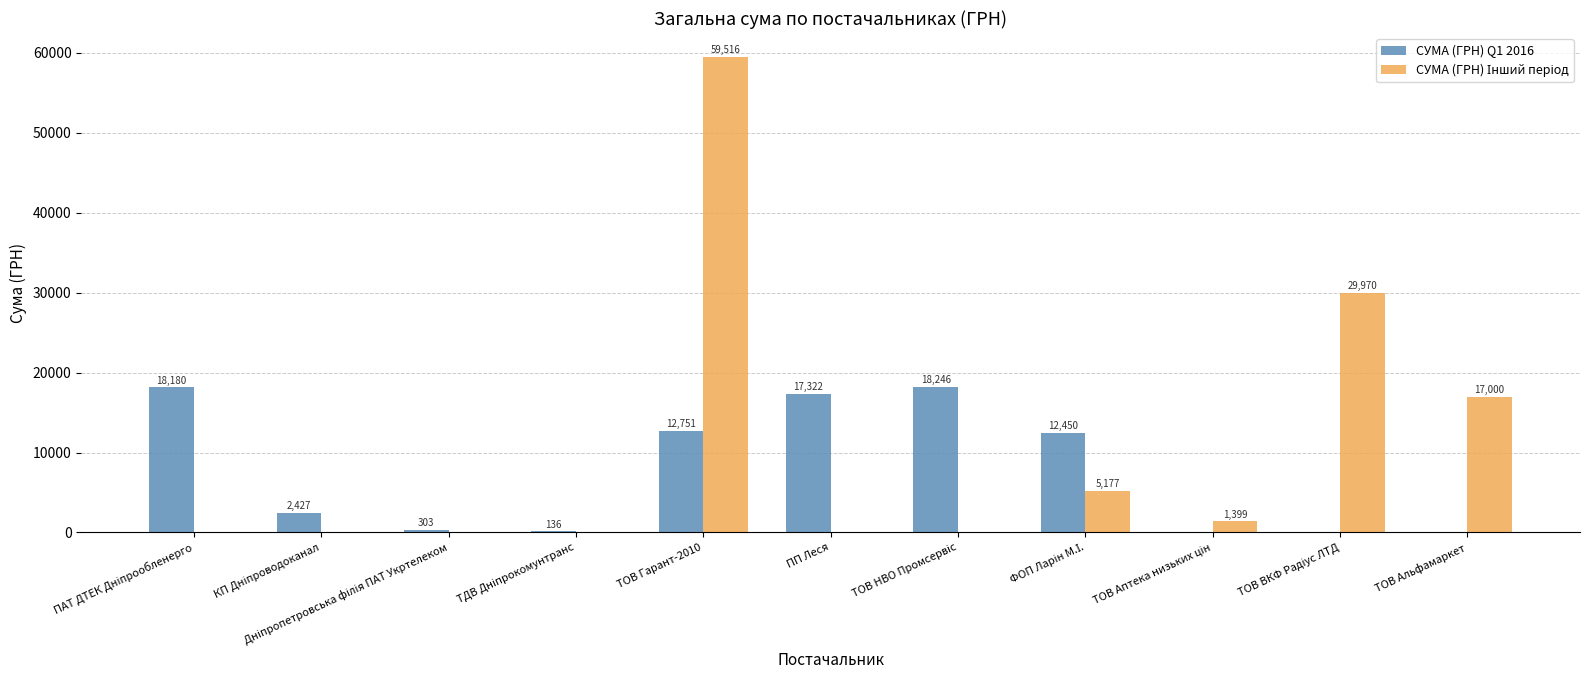

True or false: СУМА (ГРН) Q1 2016 has a value of 3891.3 at ТОВ Гарант-2010.

False